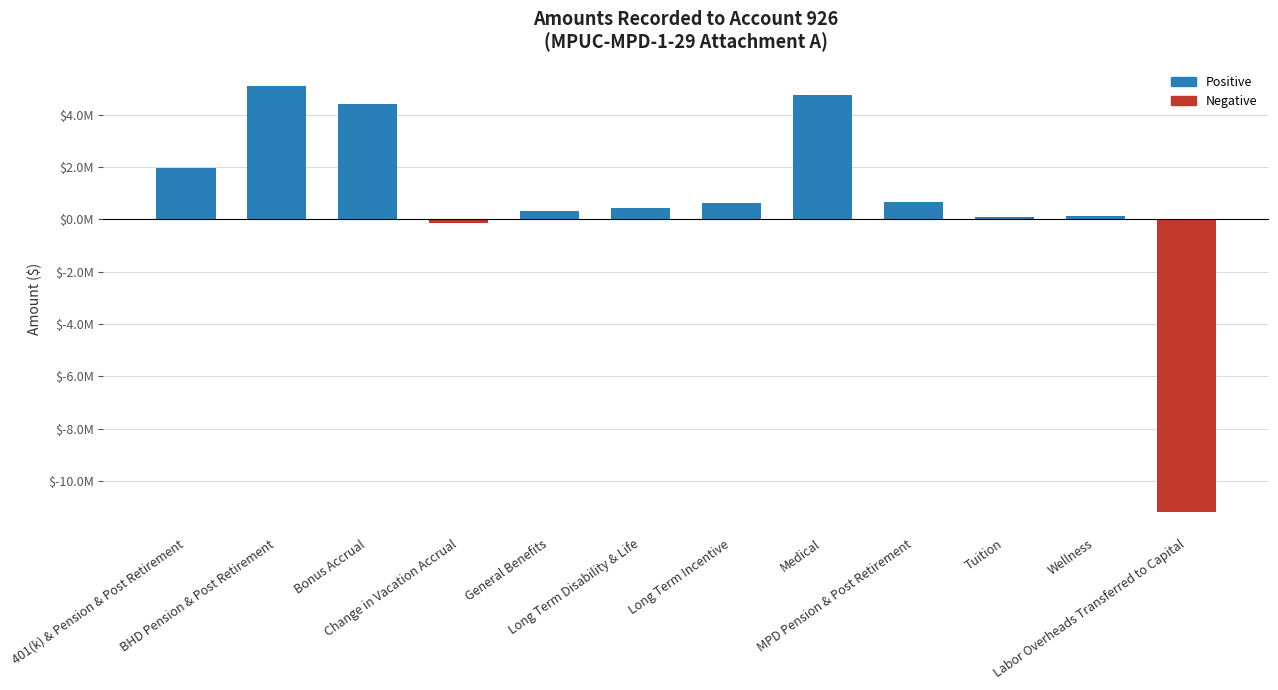

Does the chart contain any negative values?

Yes